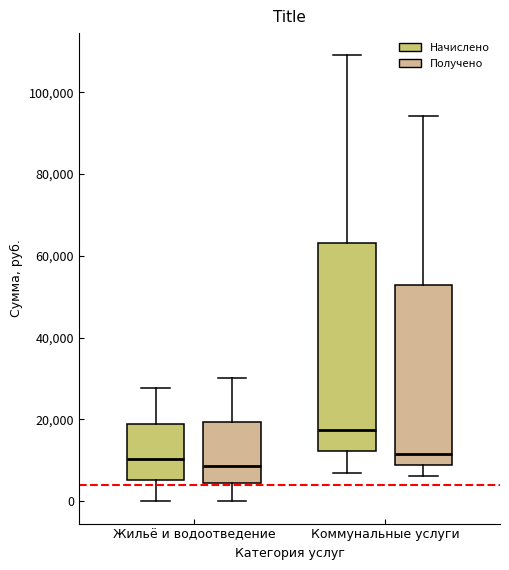

Which box has the highest median line?

Коммунальные услуги (Начислено)